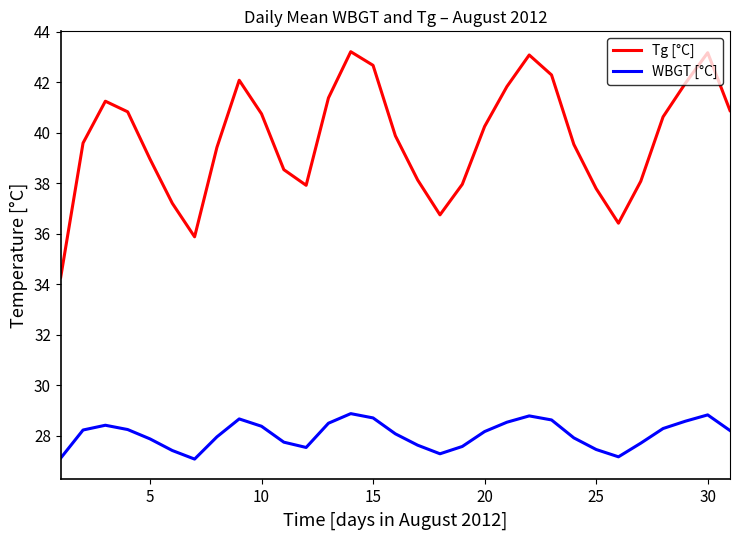

True or false: Tg [°C] has more than 0 points higher than both neighbors.

True